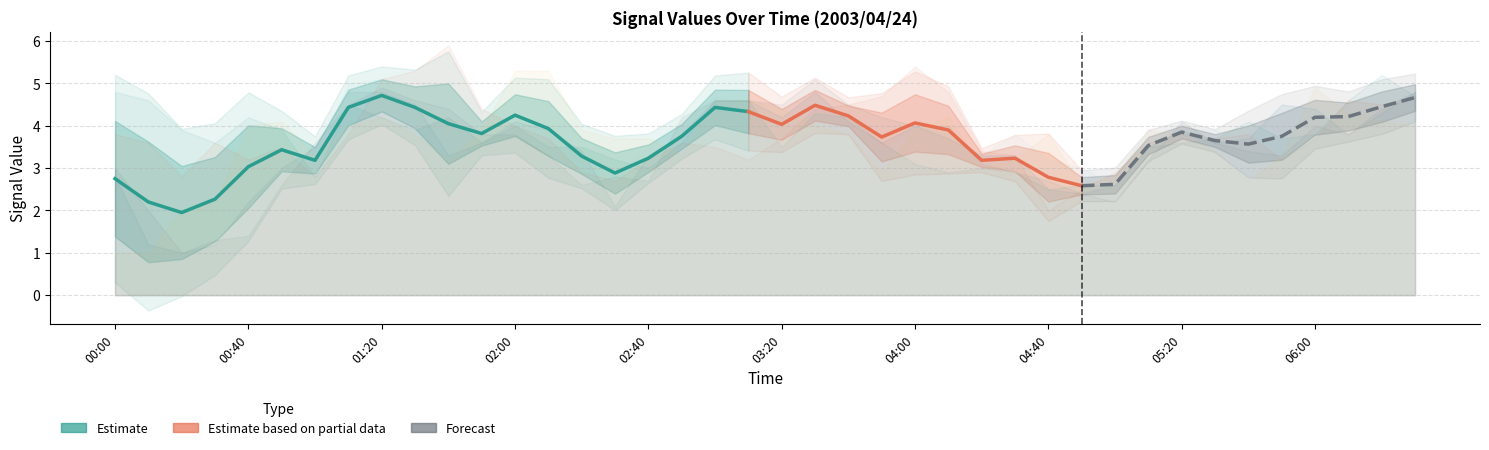

True or false: 9.433 has a value of 2.0 at 2003/04/24 02:00.

False